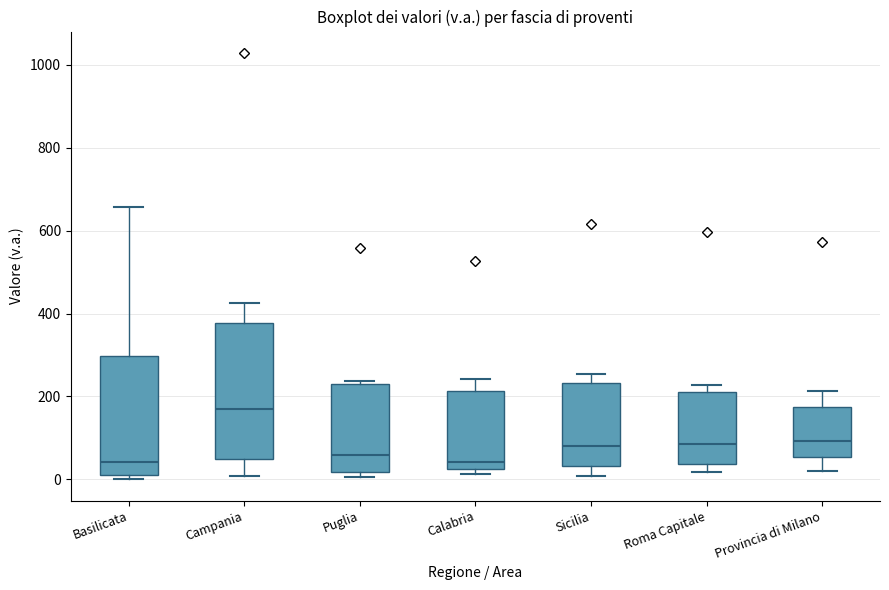

Reading left to right, read every box against the y-axis: the position of its median line, the range the box covers, and the ends of its whiskers. The values are not printed on the chart, so give them approximately, as read against the axis.

Basilicata: median 40, box 20 to 300, whiskers 0 to 660
Campania: median 160, box 40 to 380, whiskers 0 to 420
Puglia: median 60, box 20 to 220, whiskers 0 to 240
Calabria: median 40, box 20 to 220, whiskers 20 (just below the box's lower edge) to 240
Sicilia: median 80, box 40 to 240, whiskers 0 to 260
Roma Capitale: median 80, box 40 to 220, whiskers 20 to 220 (just above the box's upper edge)
Provincia di Milano: median 100, box 60 to 180, whiskers 20 to 220